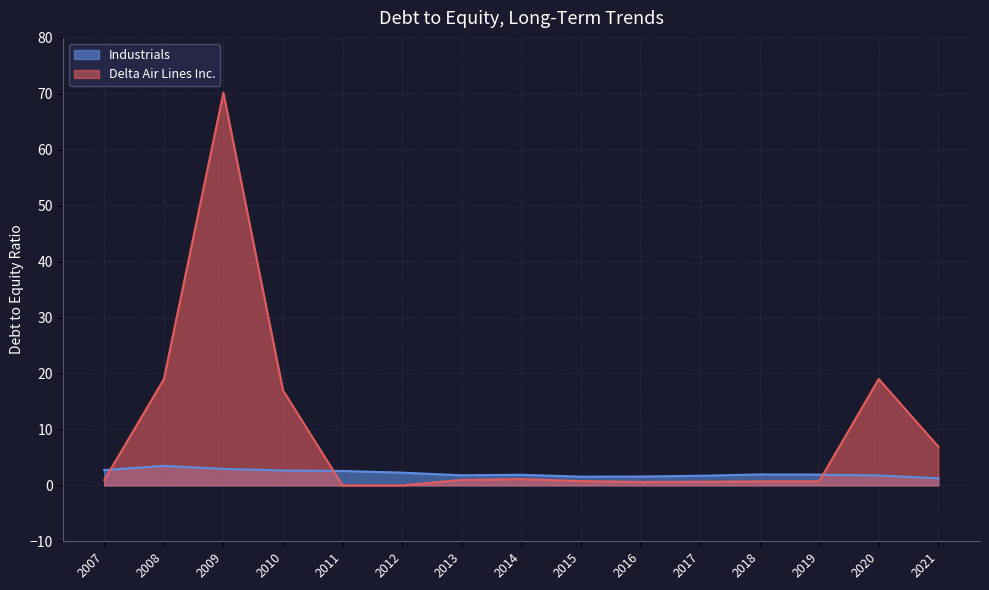

How many lines are shown in the chart?

2